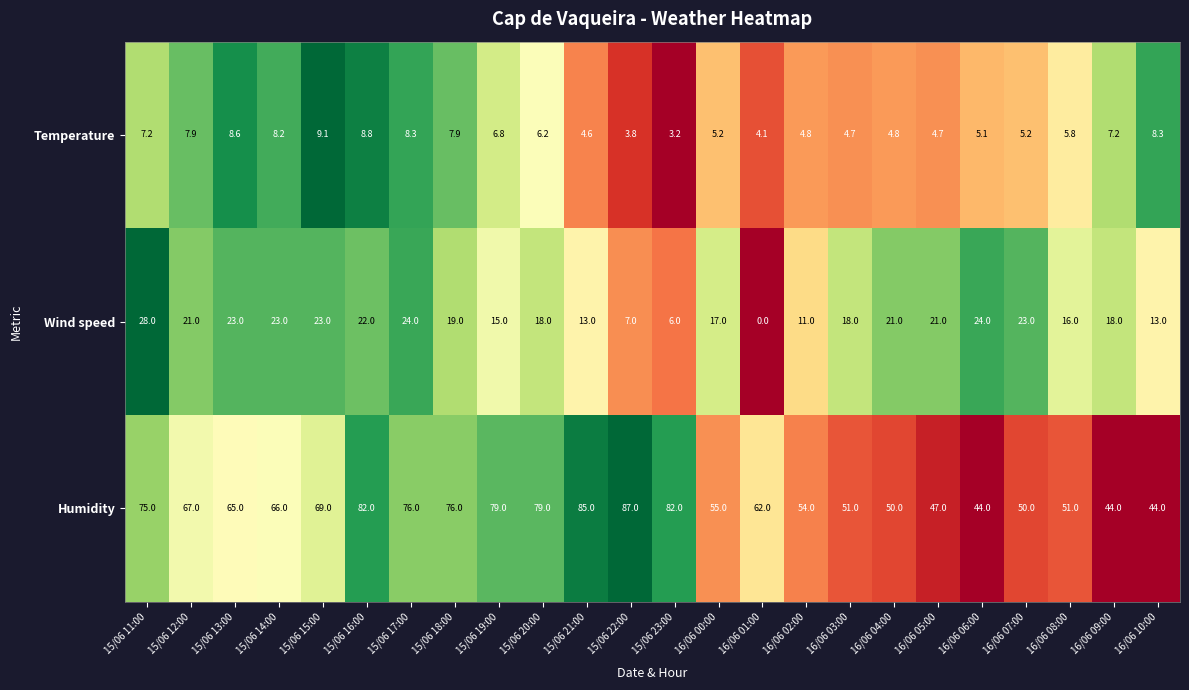

At 16/06 00:00, list the series in order from largest to smallest.

Humidity, Wind speed, Temperature